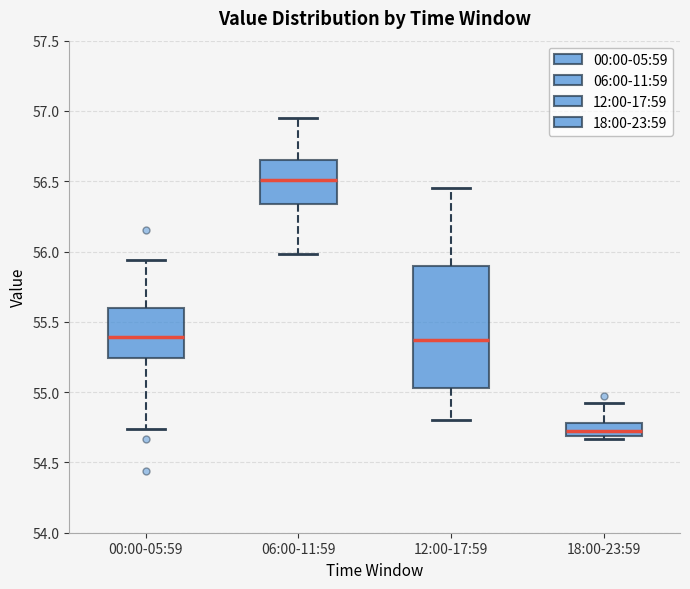

Comparing the boxes themselves (not the whiskers), which one is the tallest?

12:00-17:59